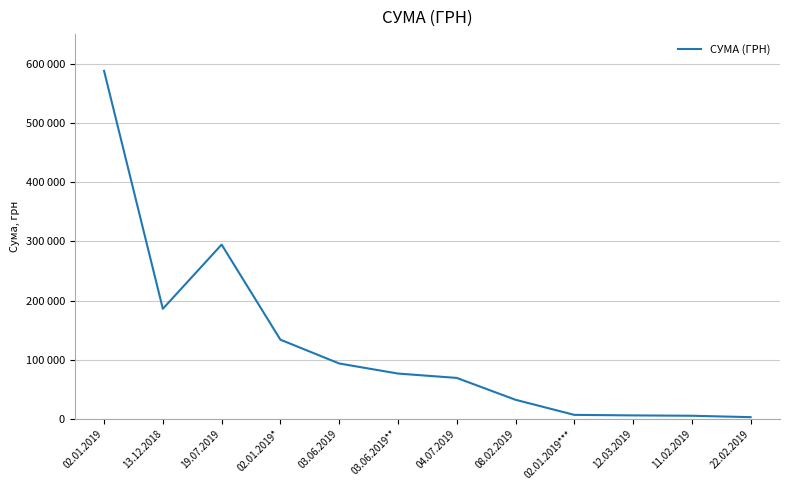

Does the chart display data point markers on the line(s)?

No